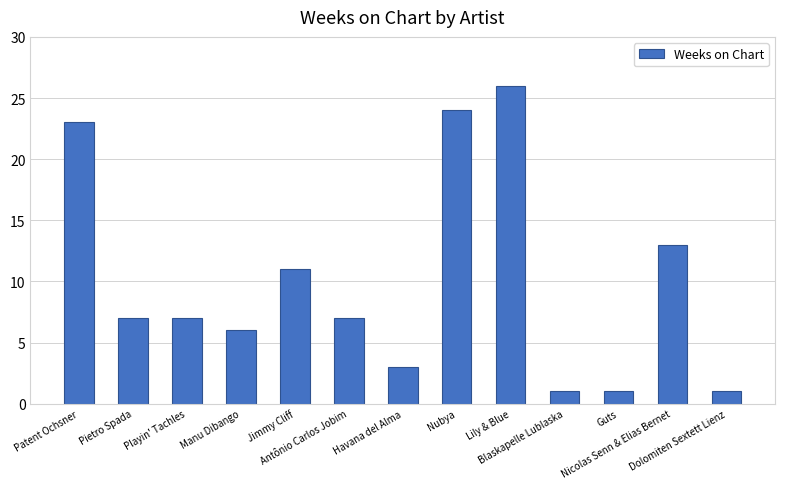

What is the maximum value shown in the chart?

26